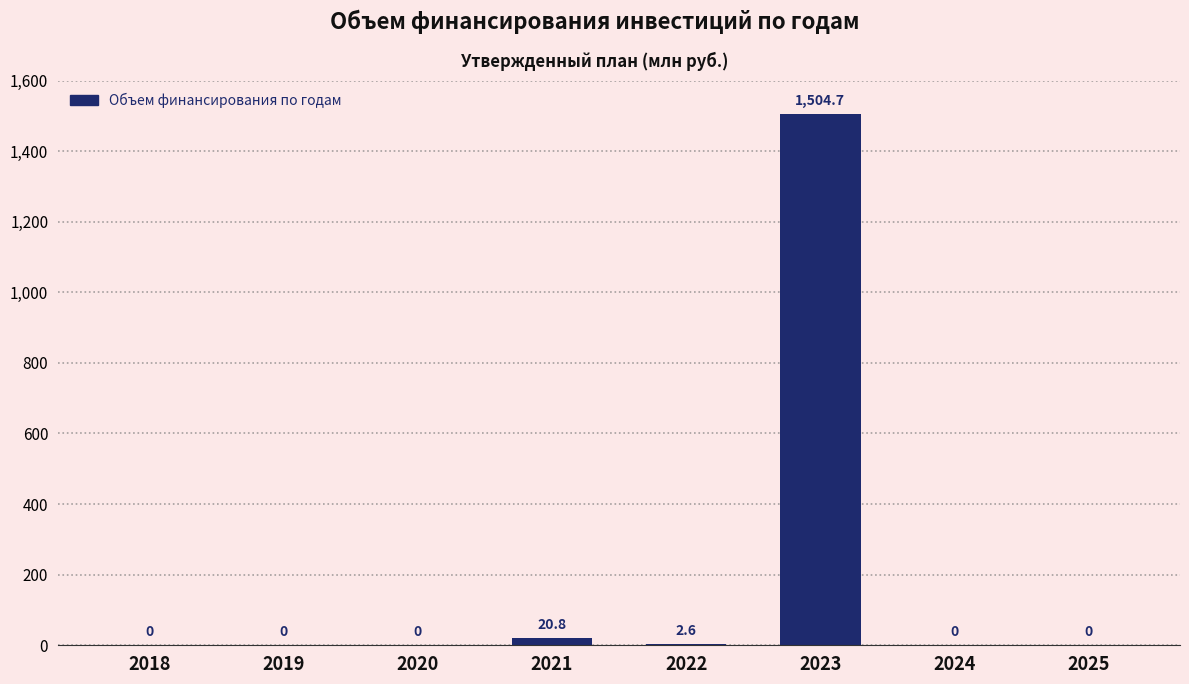

Reading left to right, what are all the values shown in this chart?

2018=0.0	2019=0.0	2020=0.0	2021=20.8	2022=2.6	2023=1504.7	2024=0.0	2025=0.0